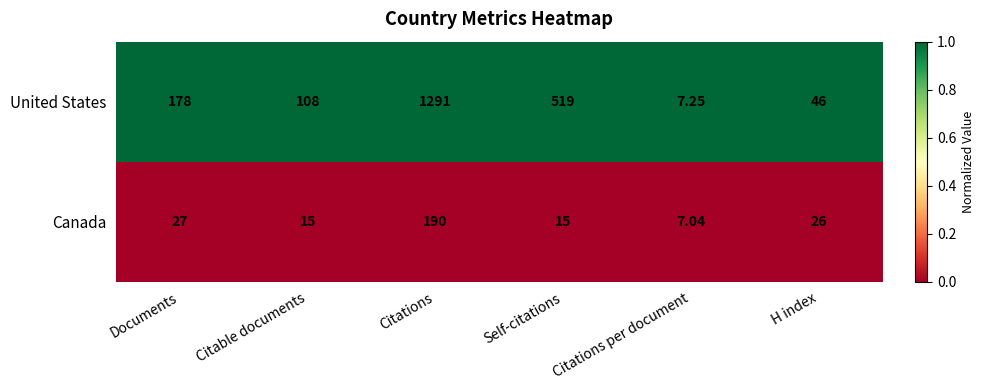

Which label corresponds to the largest value in the chart?

Citations